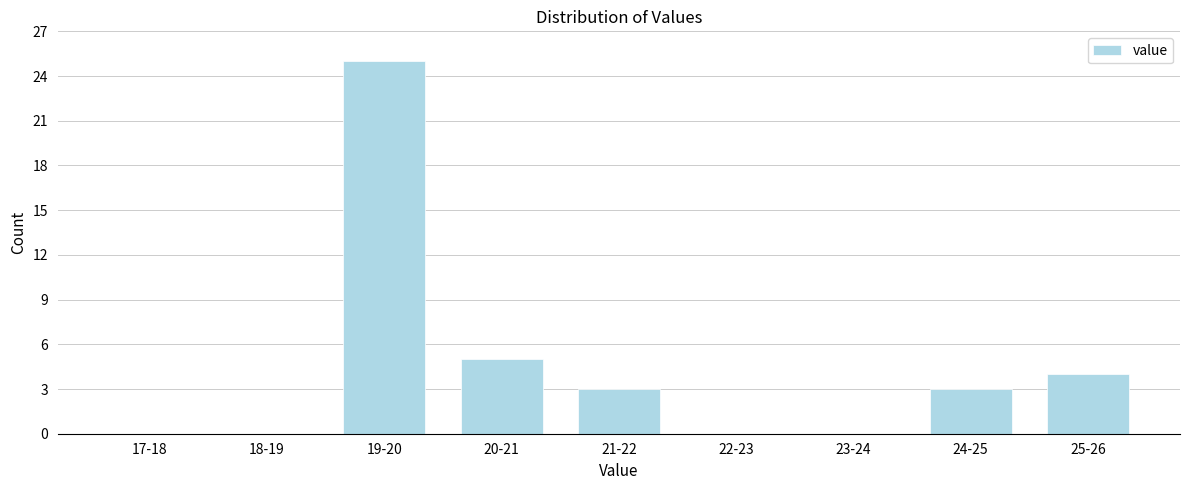

Reading left to right, transcribe all the data shown in this chart.

17-18=0	18-19=0	19-20=25	20-21=5	21-22=3	22-23=0	23-24=0	24-25=3	25-26=4